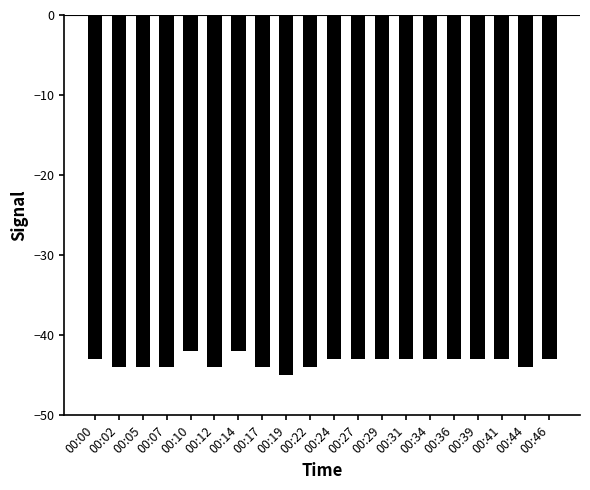

What is the change in value from 00:19 to 00:46?

+2